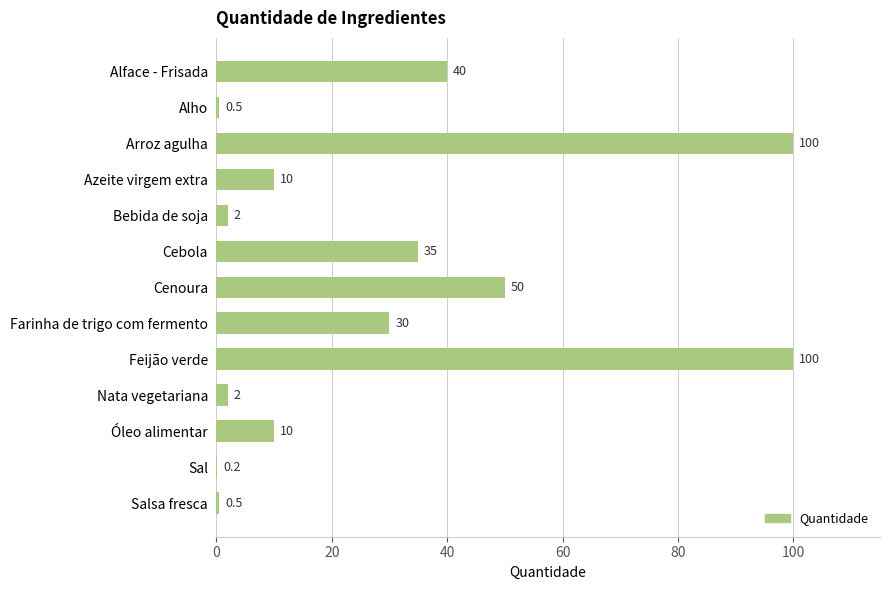

Where is the data nearest to the value 50?

Cenoura